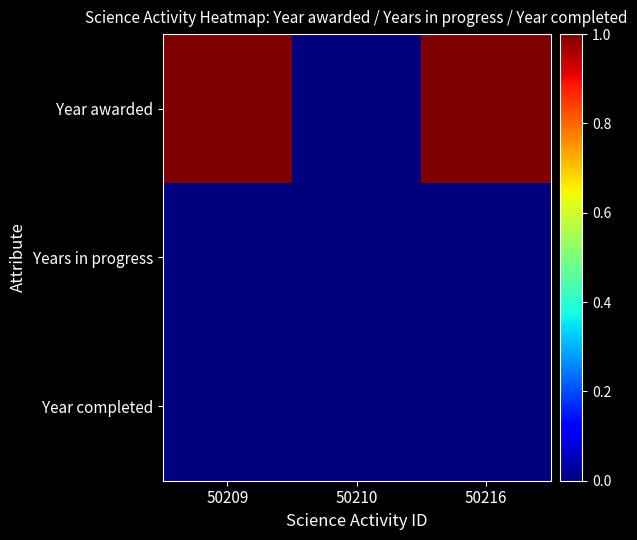

Reading right to left, extract all data points from this chart.

Year awarded: 50216=1.0	50210=0.0	50209=1.0
Years in progress: 50216=0.0	50210=0.0	50209=0.0
Year completed: 50216=0.0	50210=0.0	50209=0.0